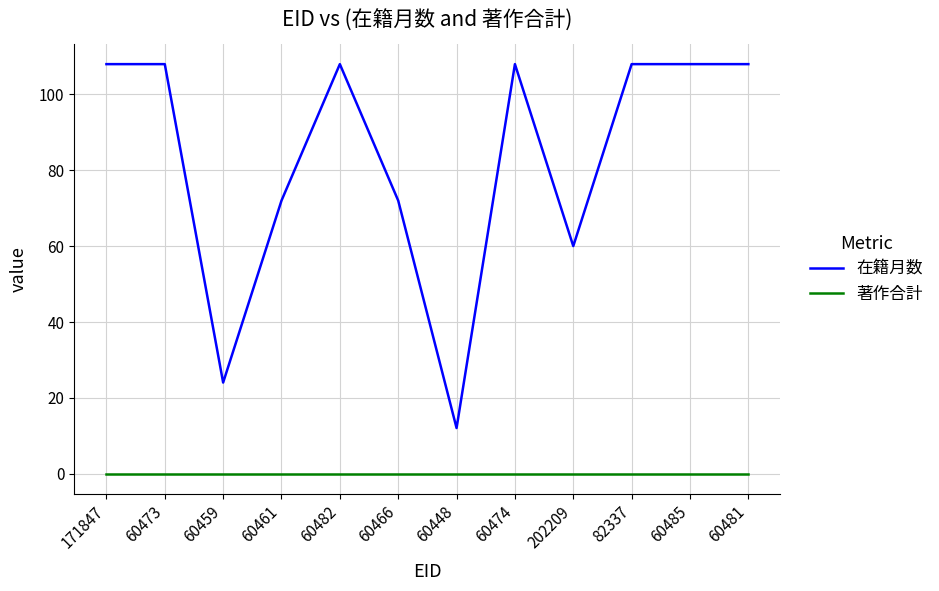

What is the total value across all series at 60466?

72